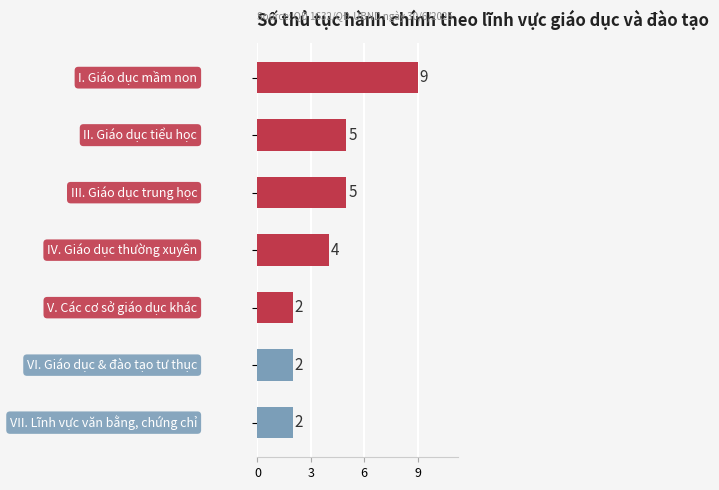

What is the sum of all values?

29